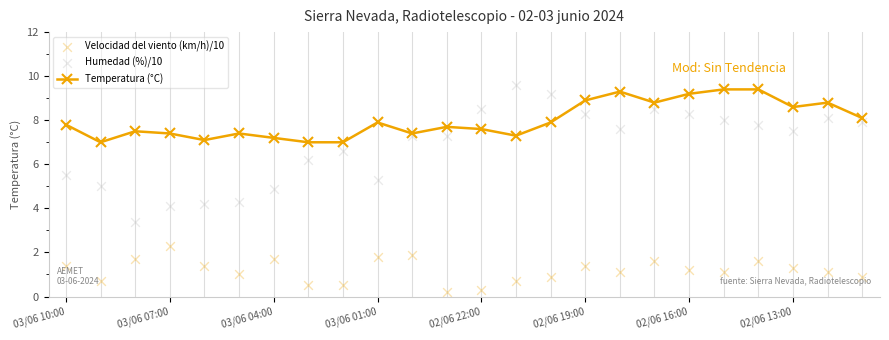

Which series has the largest Y range (max minus min)?

Humedad (%)/10